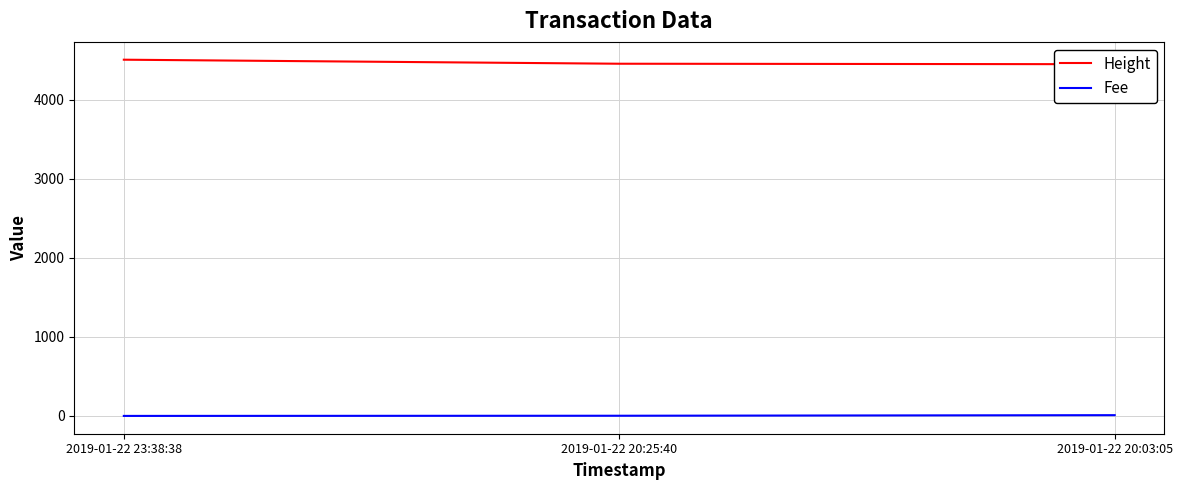

What is the difference between the maximum and minimum values in the Fee series?

9.5